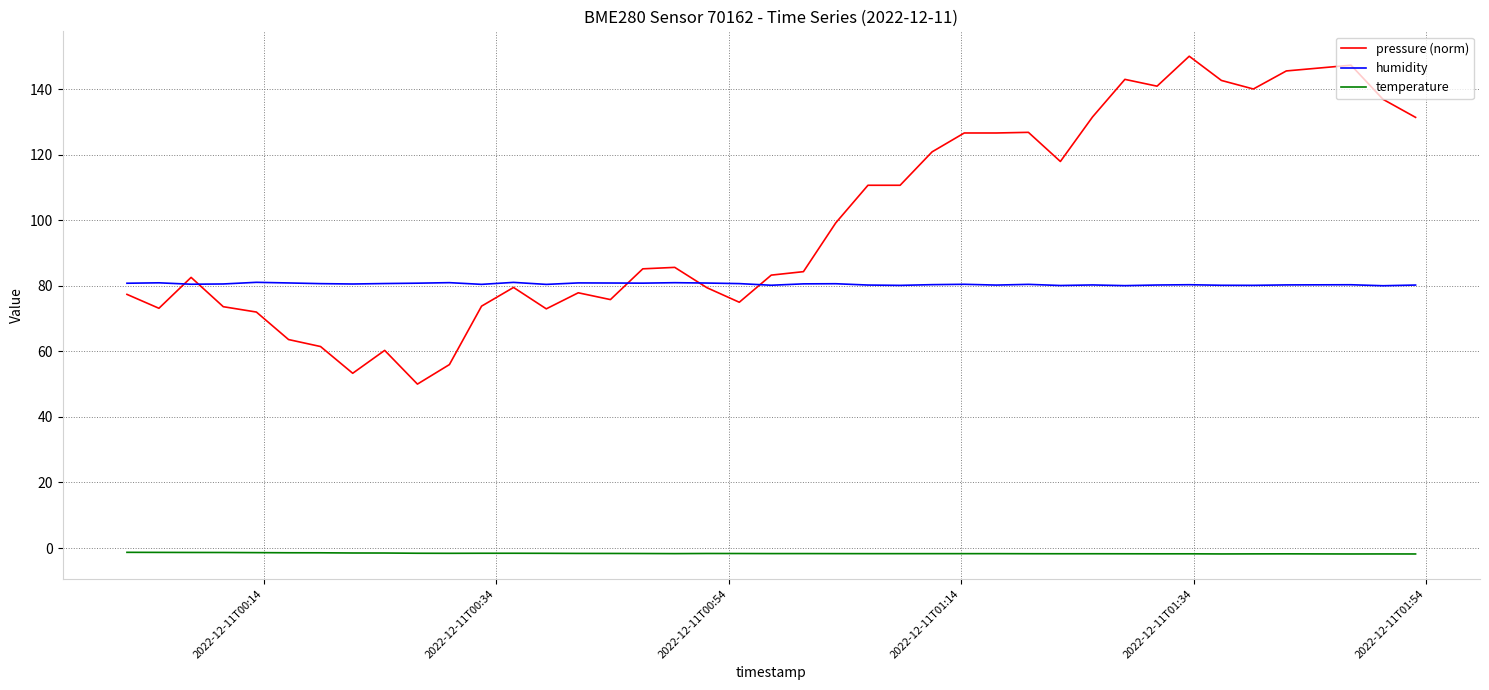

How many lines are shown in the chart?

3